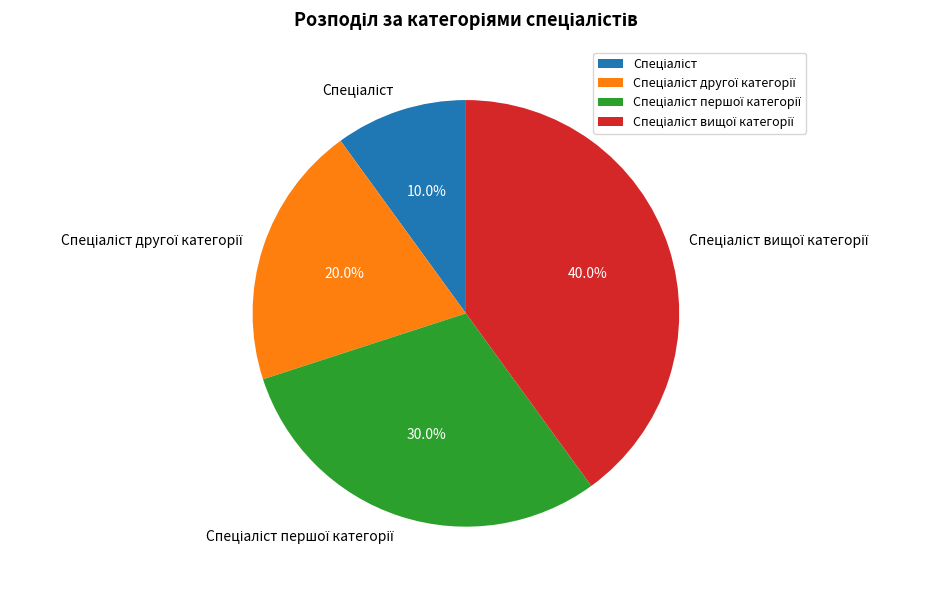

Is there any slice that represents more than half of the pie?

No